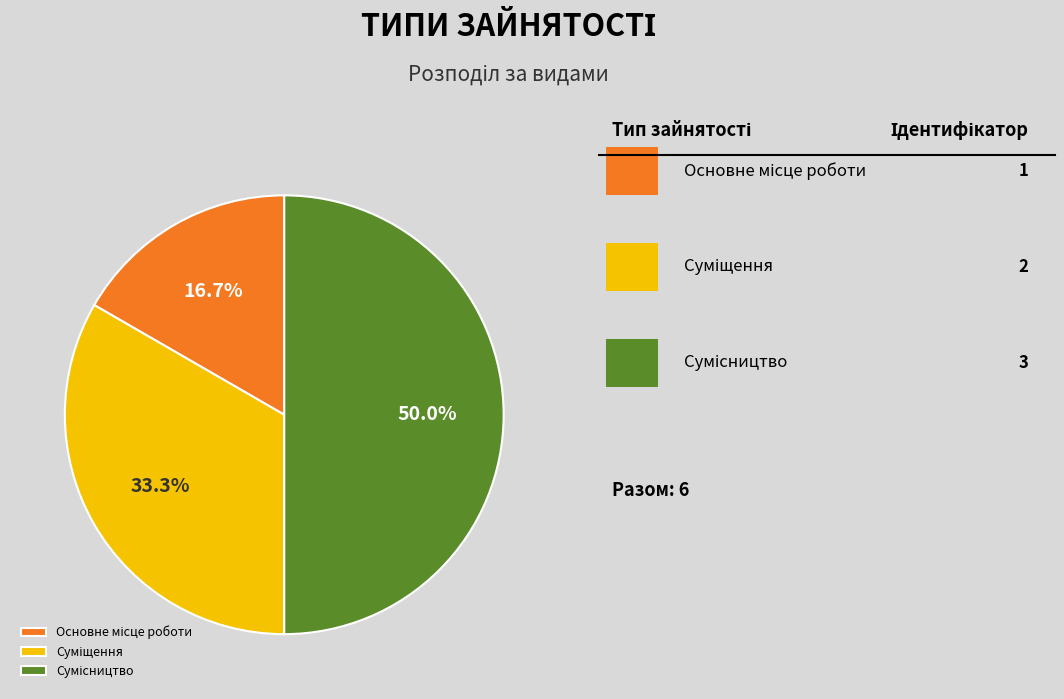

Count the number of slices in the pie.

3